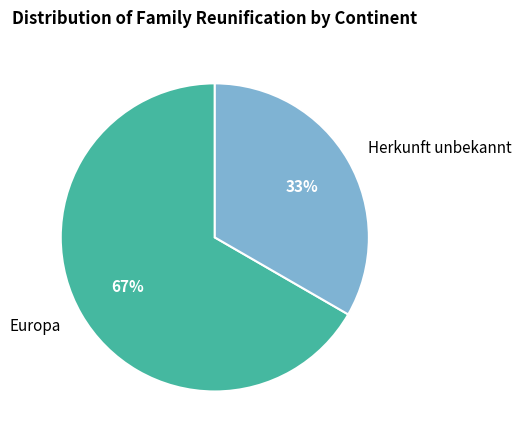

Do Herkunft unbekannt and Europa together represent more than half of the pie?

Yes